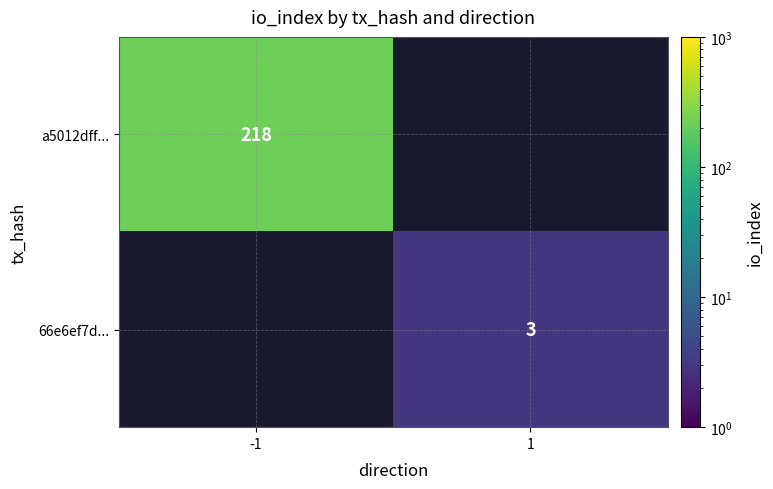

Is it true that 66e6ef7d... equals 3 at 1?

True